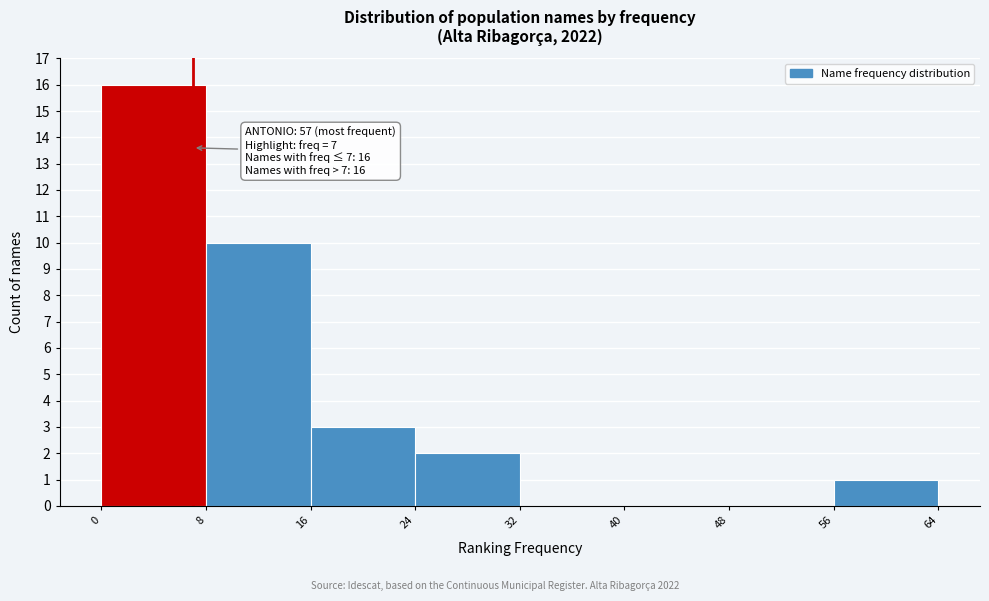

Over which range of the x-axis is the bar tallest?

0 to 8